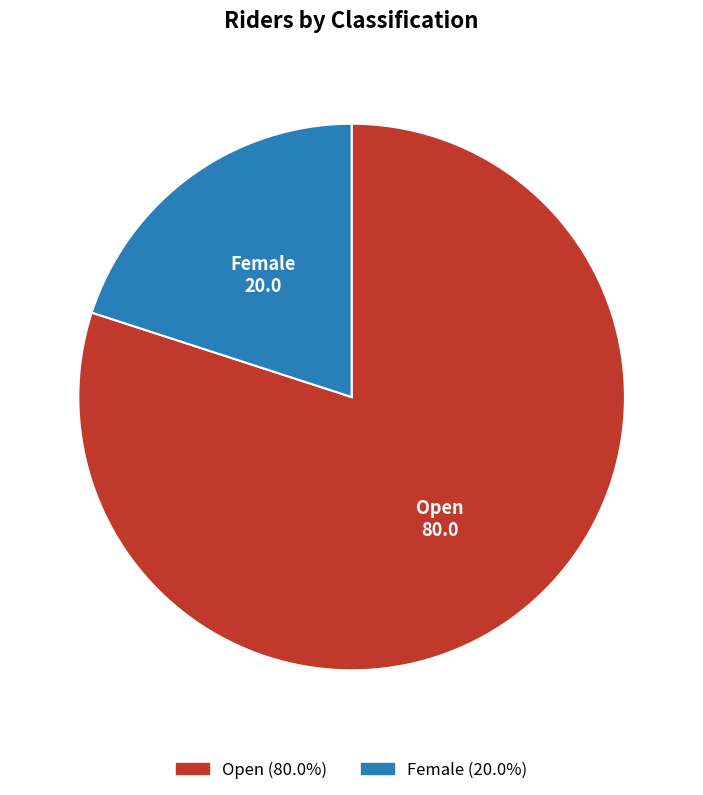

Is the sum of Open and Female greater than half?

Yes